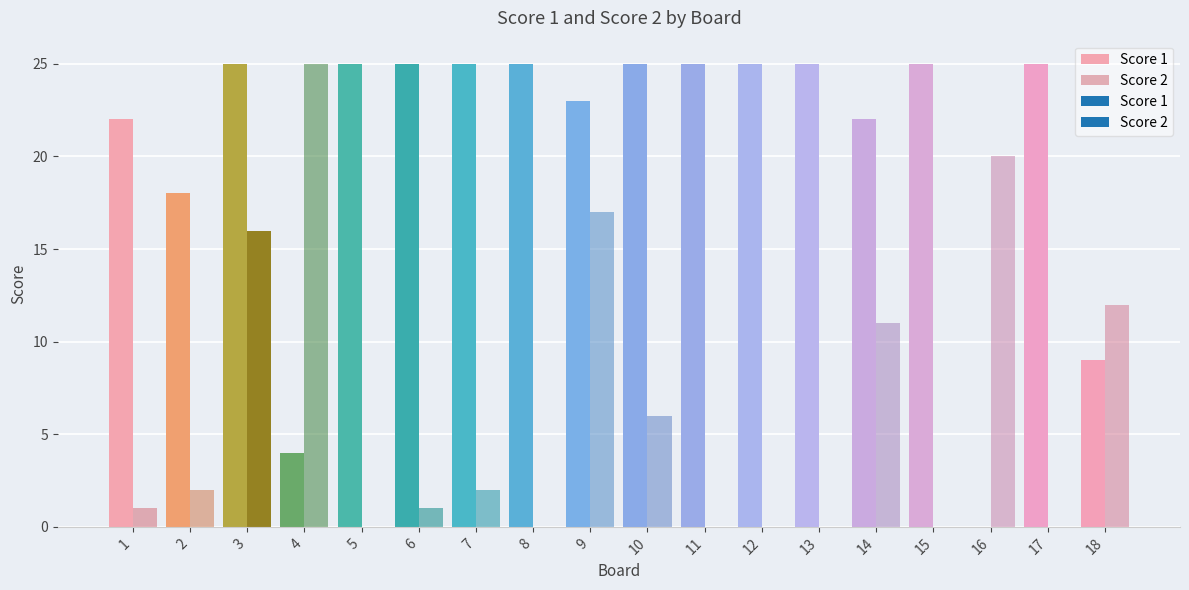

Which series has the widest spread of values?

Score 1